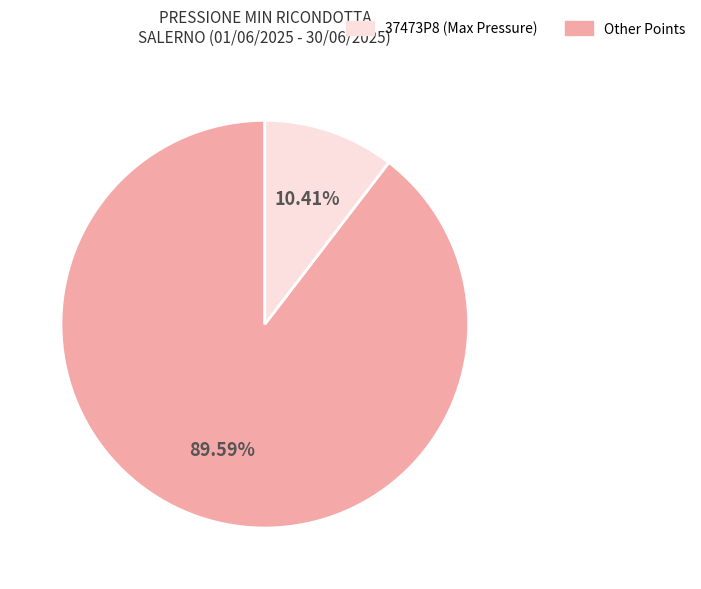

Is there a majority slice in this chart?

Yes